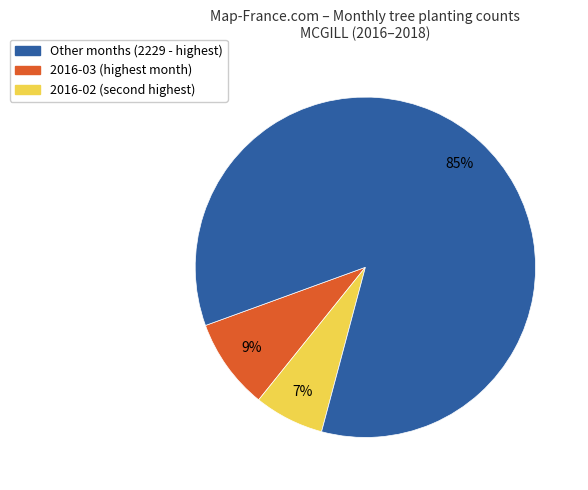

To the nearest percent, what is the average slice percentage?

33%